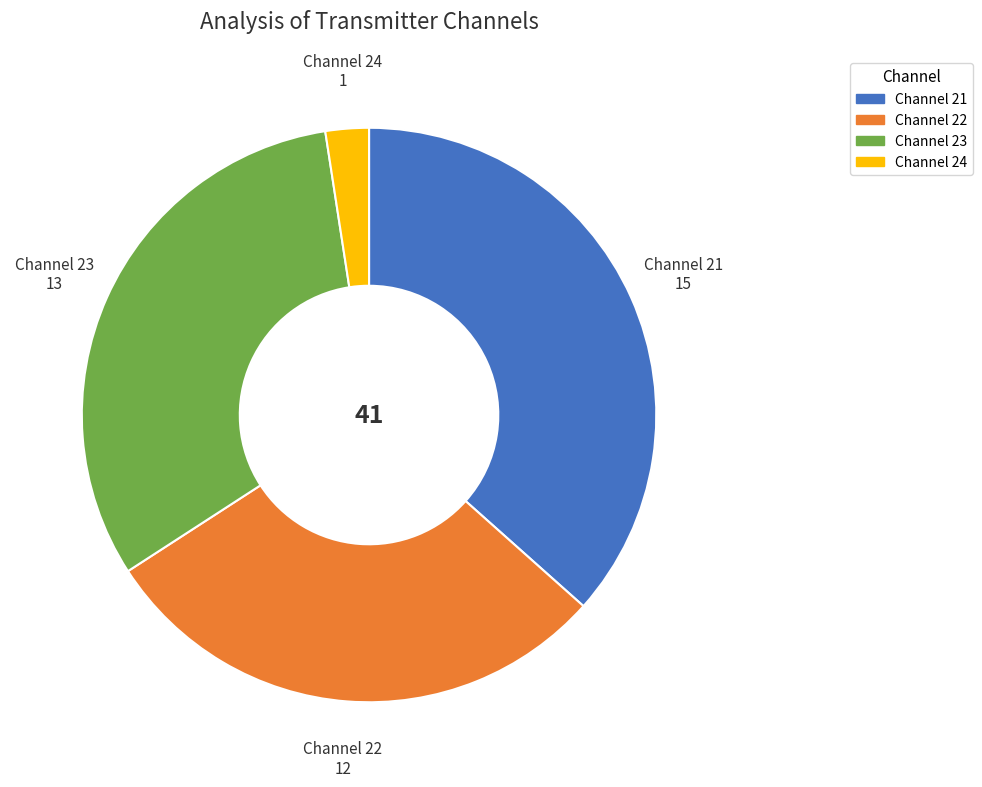

Is there a majority slice in this chart?

No